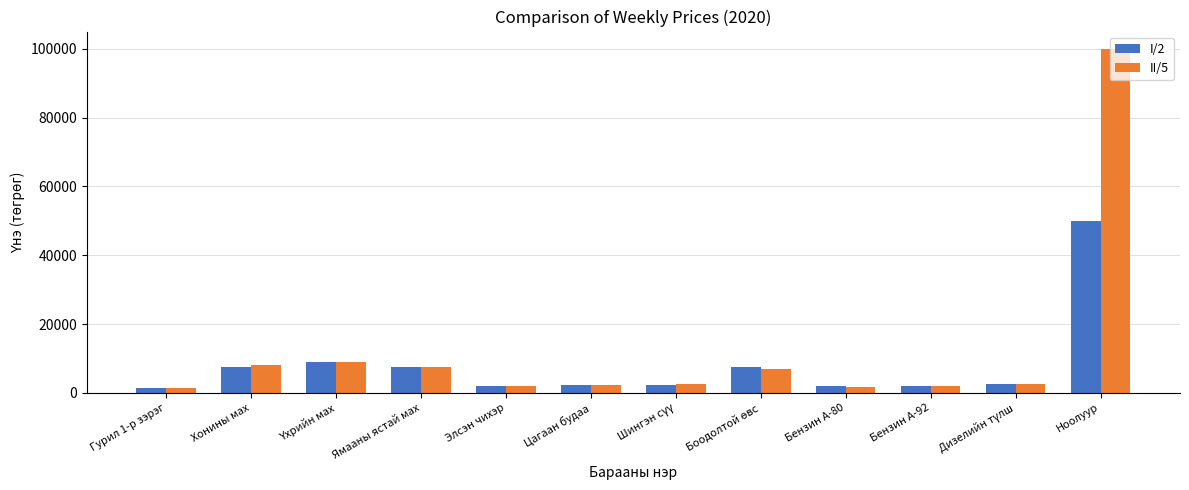

Which series has the widest spread of values?

II/5